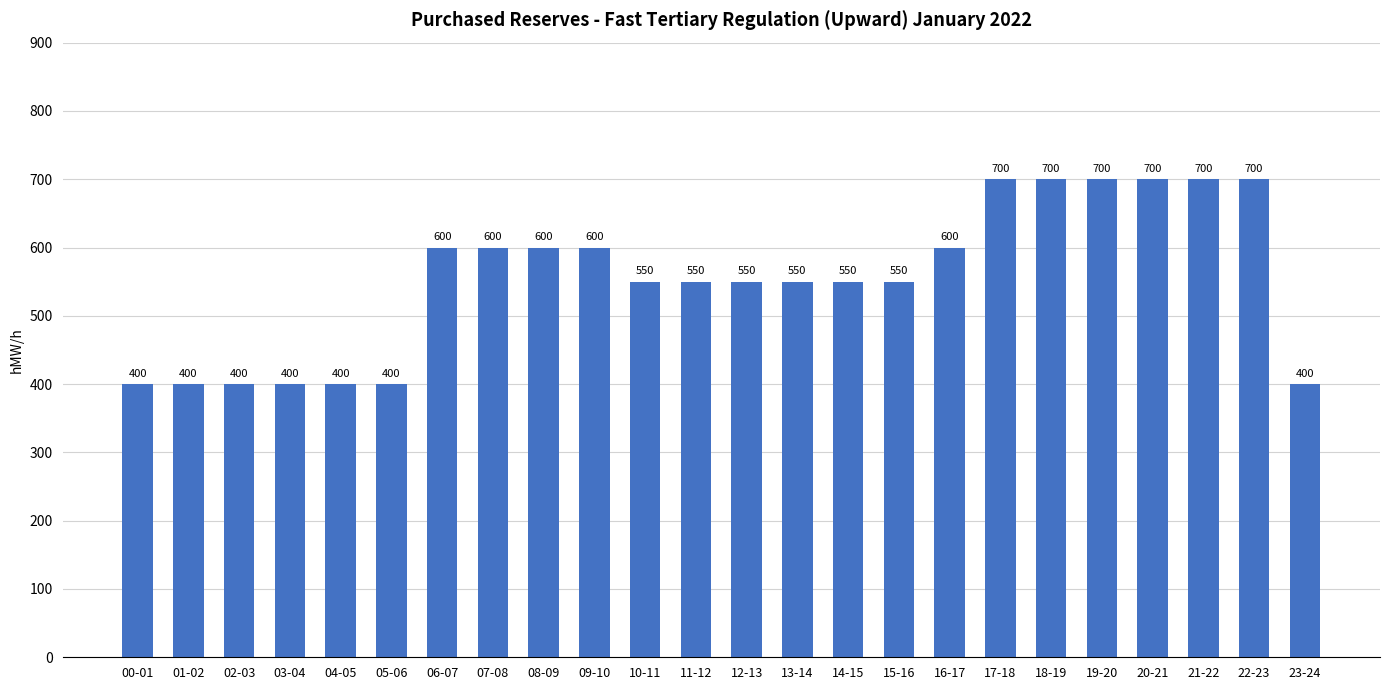

What position from the left is 17-18?

18